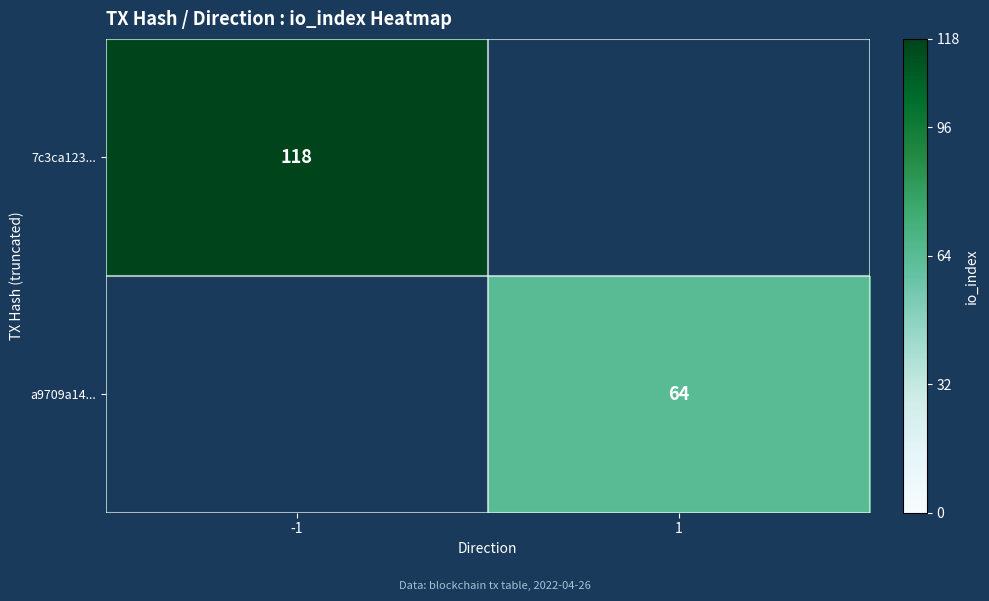

What is the total value across all series at -1?

118